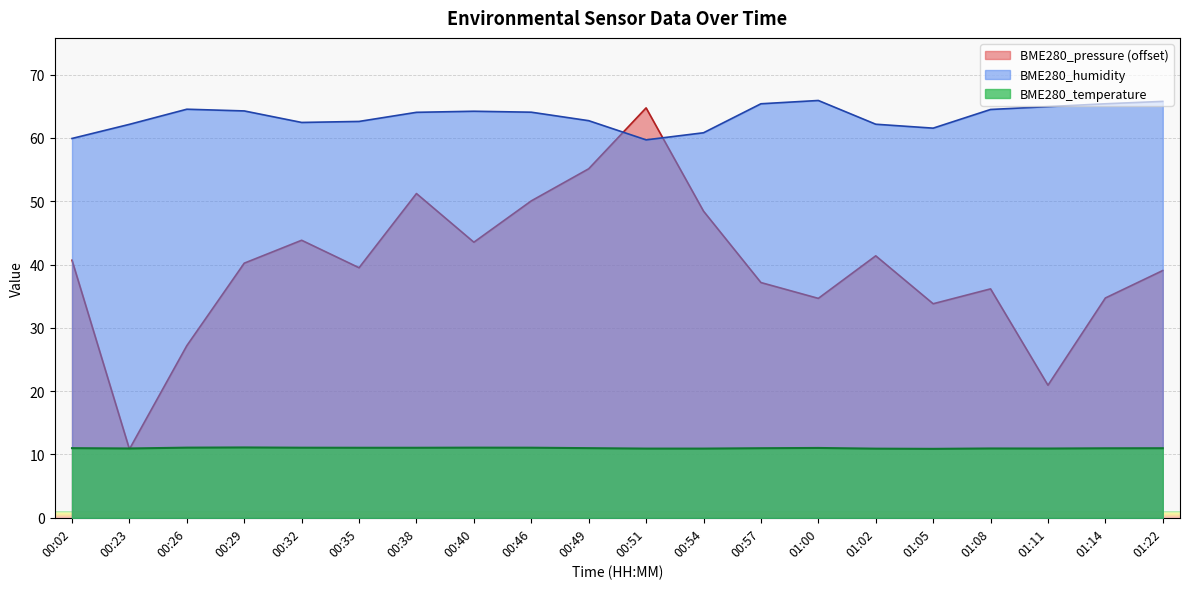

How many times do BME280_pressure and BME280_humidity cross each other?

2